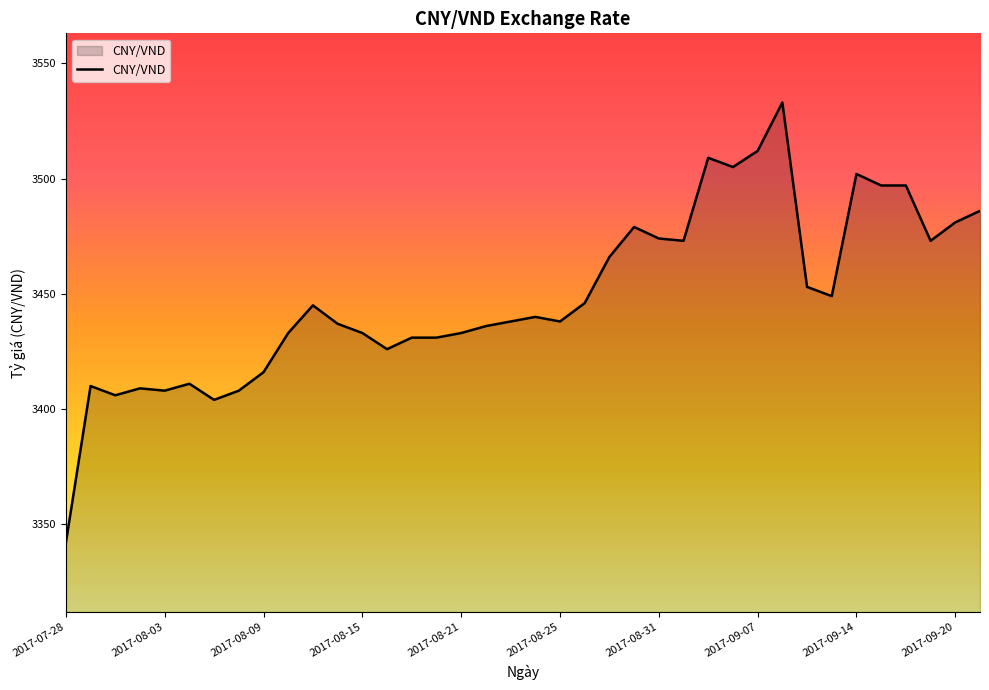

What is the maximum value shown in the chart?

3533